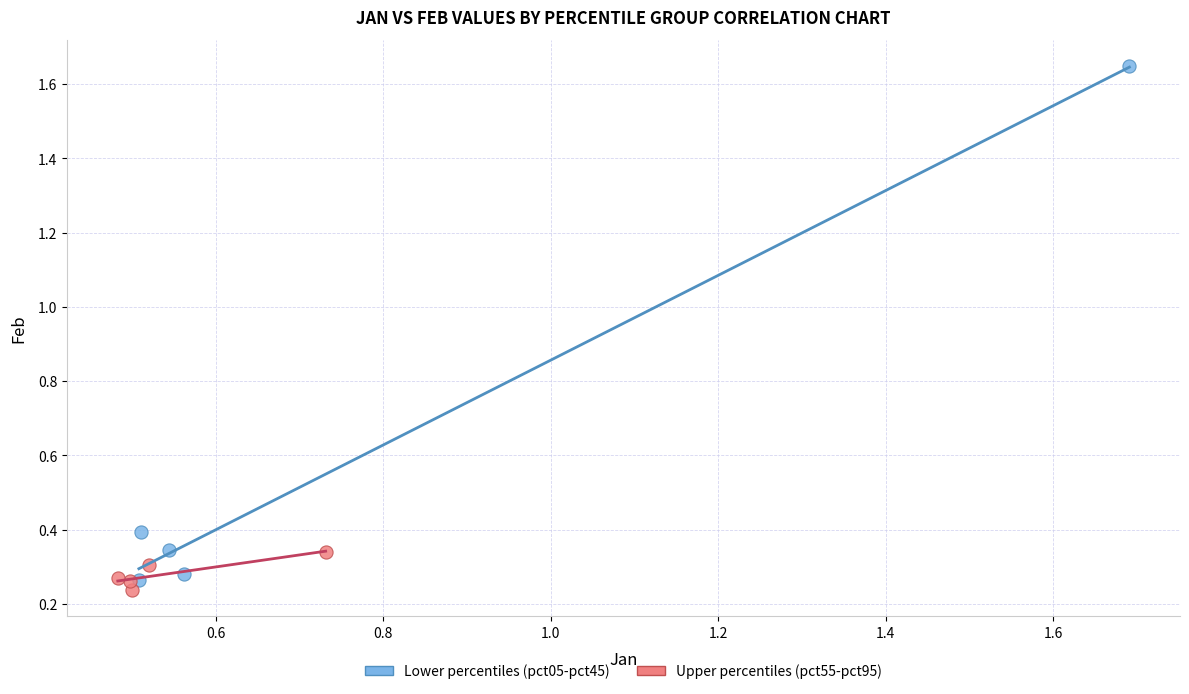

Which series contains the highest Y value?

Lower percentiles (pct05-pct45)